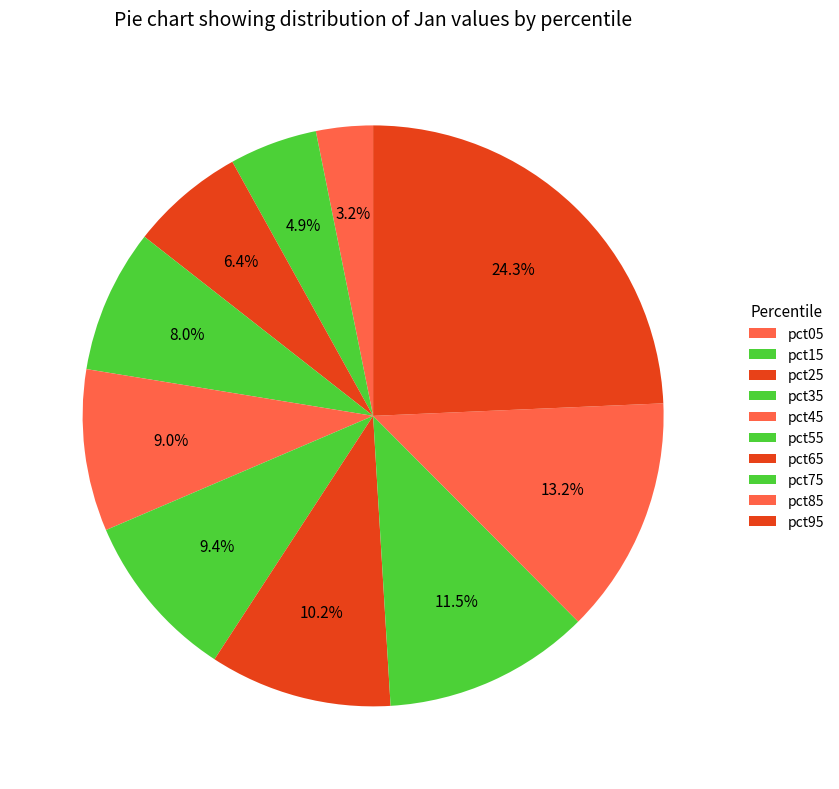

Which category has the biggest portion of the pie?

pct95